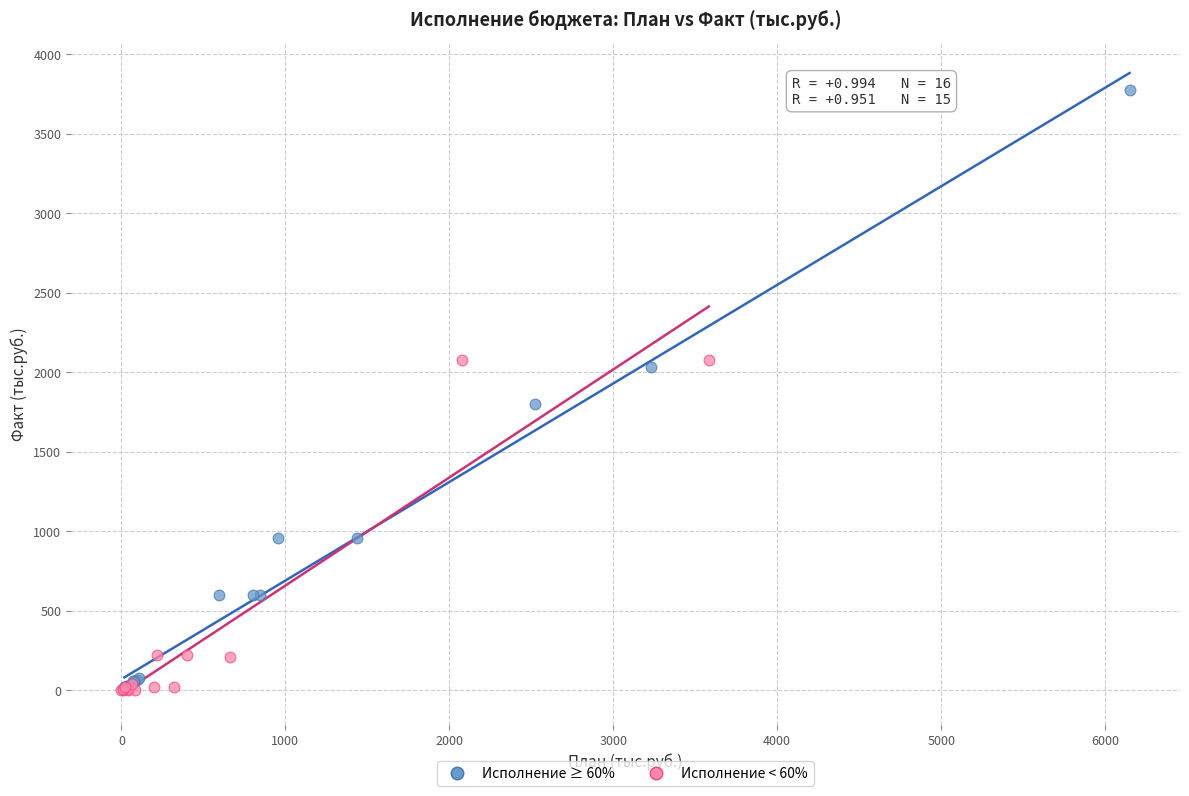

What are all the series names shown in the legend?

Исполнение ≥ 60%, Исполнение < 60%